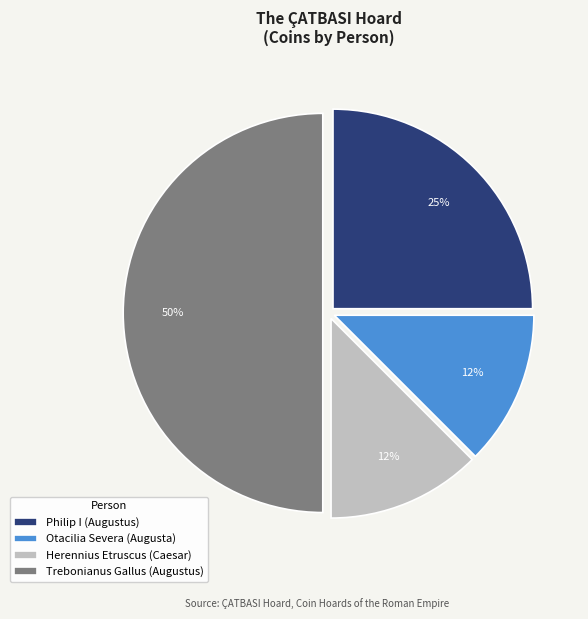

To the nearest percent, what is the average slice percentage?

25%